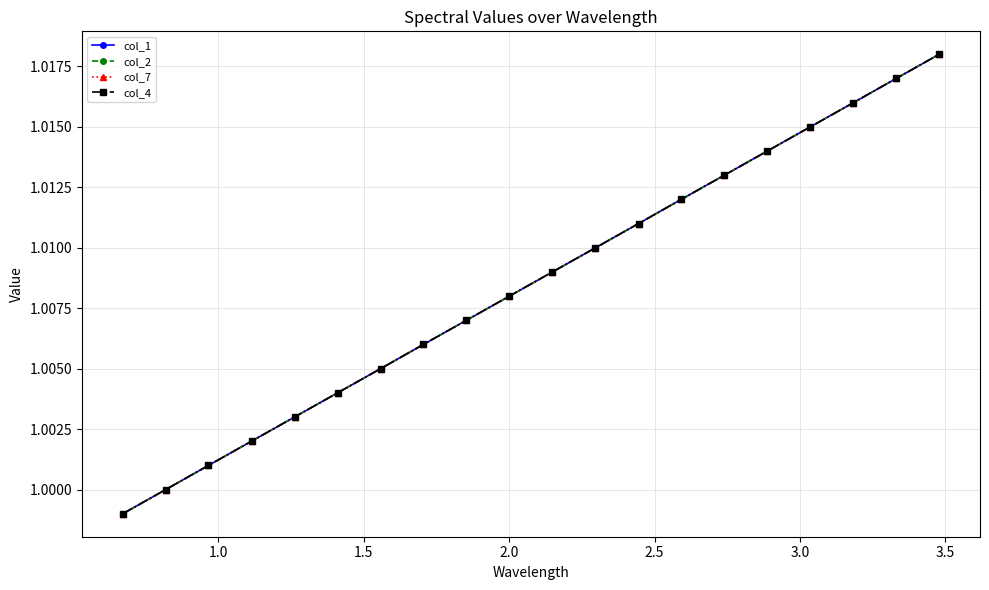

Does the chart have visible grid lines?

Yes